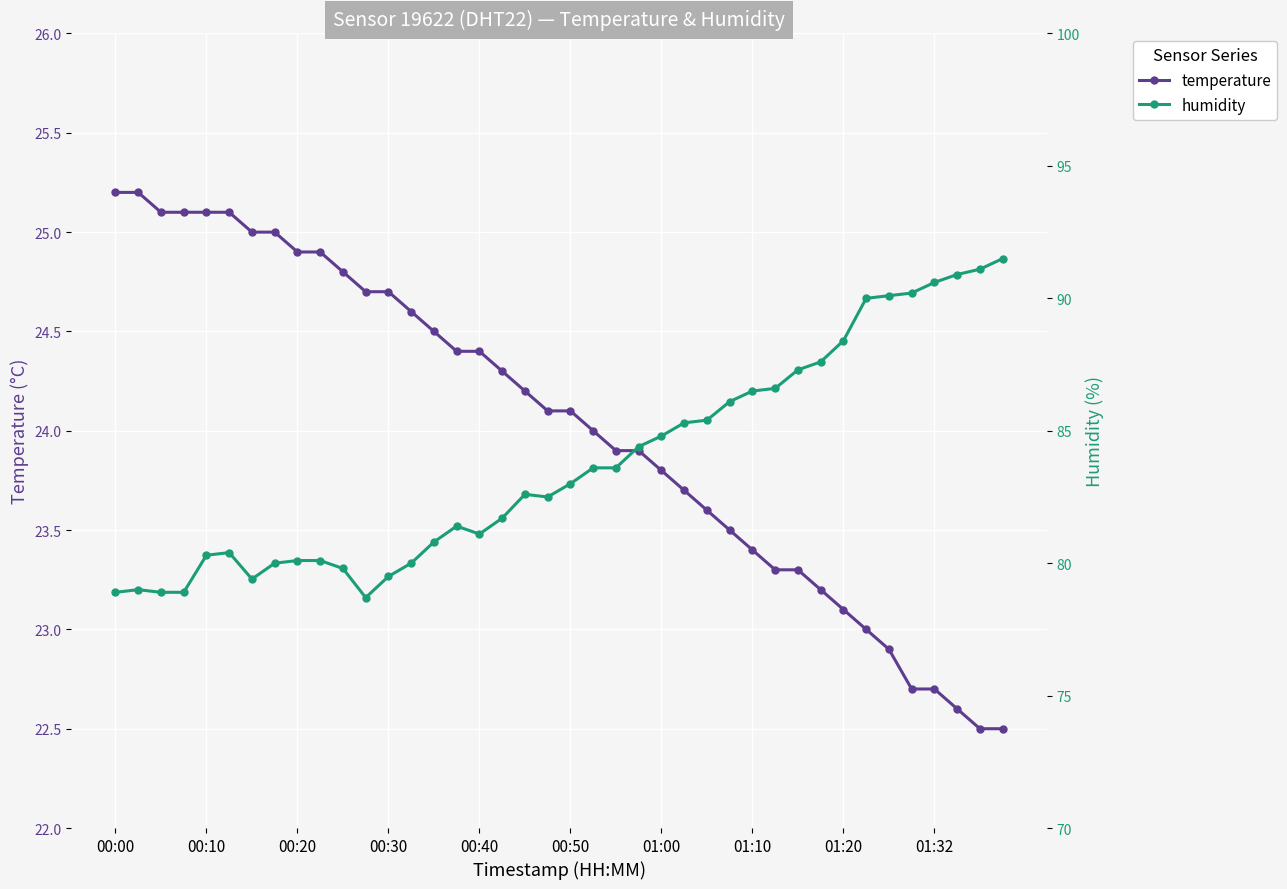

What is the minimum value for temperature?

22.5